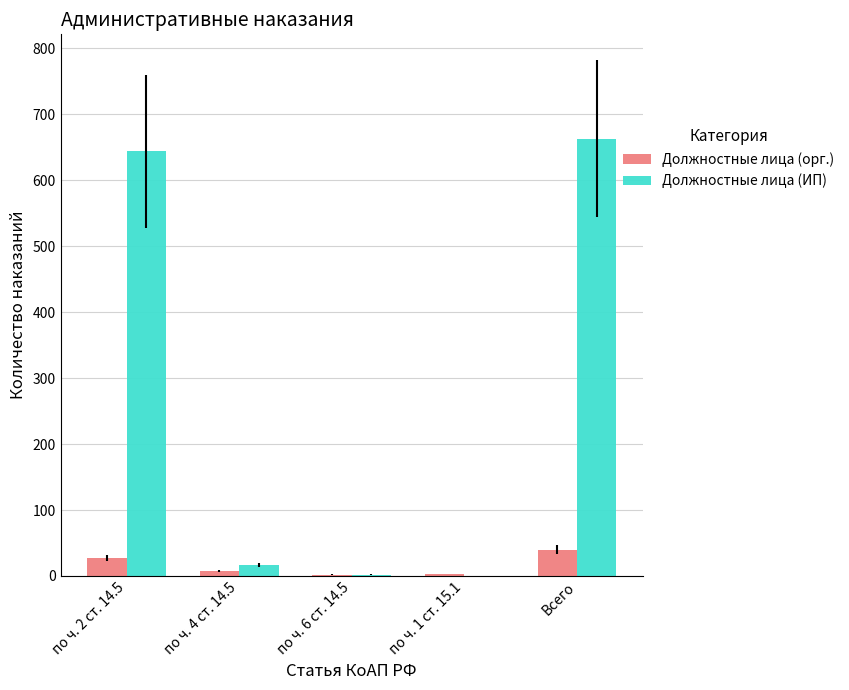

What are all the series names shown in the legend?

Должностные лица (орг.), Должностные лица (ИП)